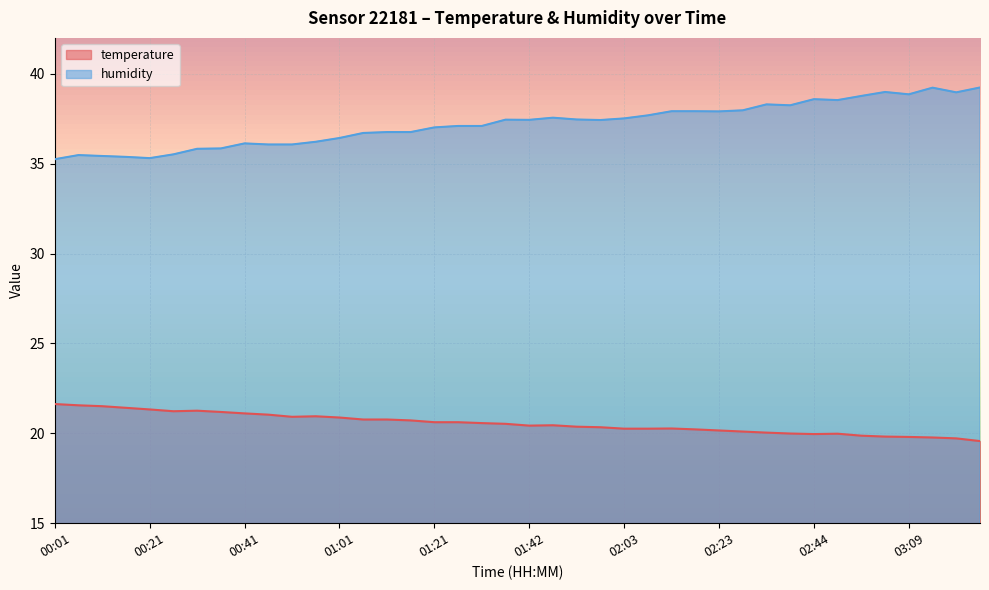

How many values in the humidity series exceed 37?

24